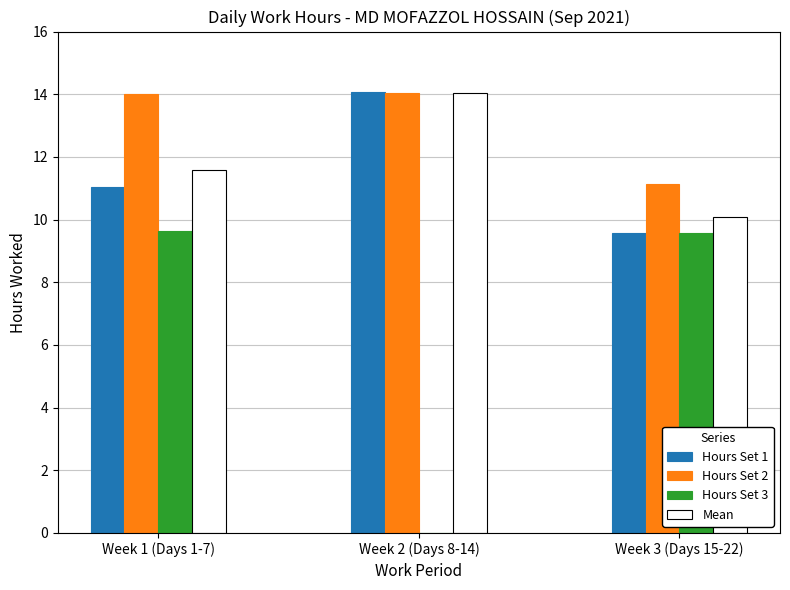

Are the bars grouped side by side (vs. stacked)?

Yes